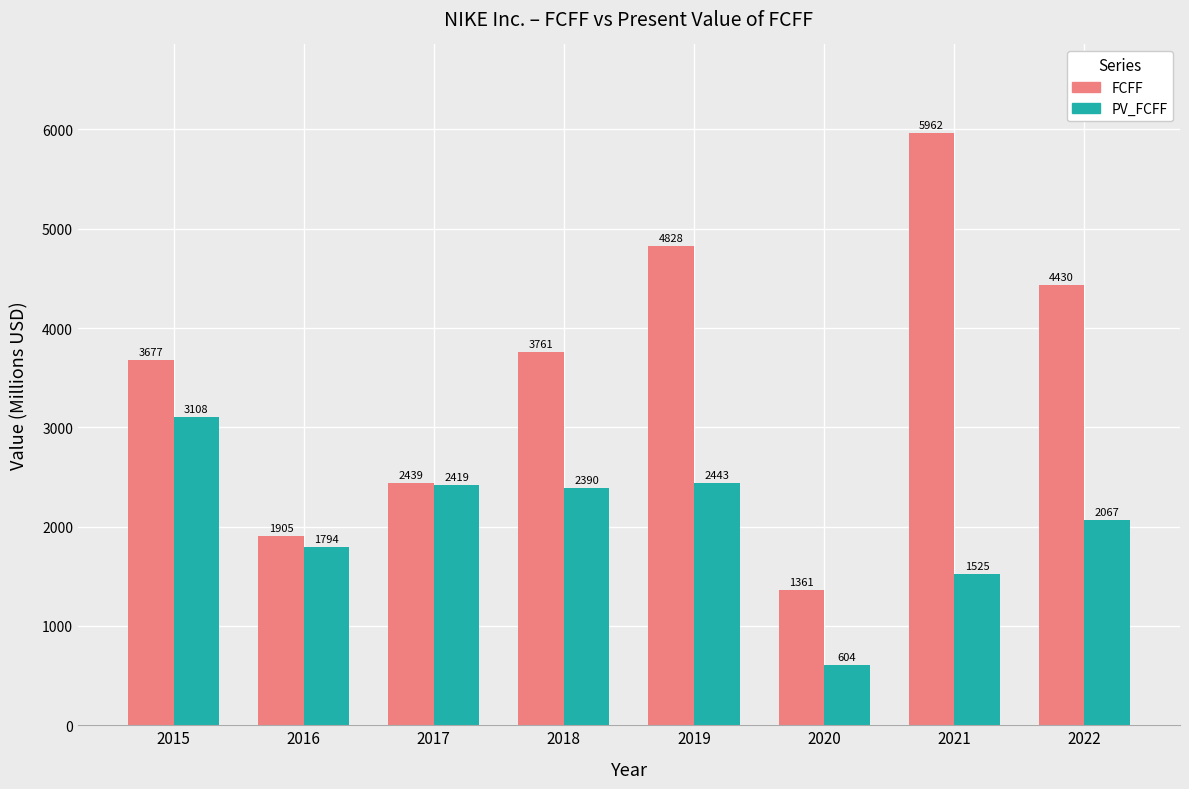

Is it true that FCFF equals 3677.0 at 2015?

True